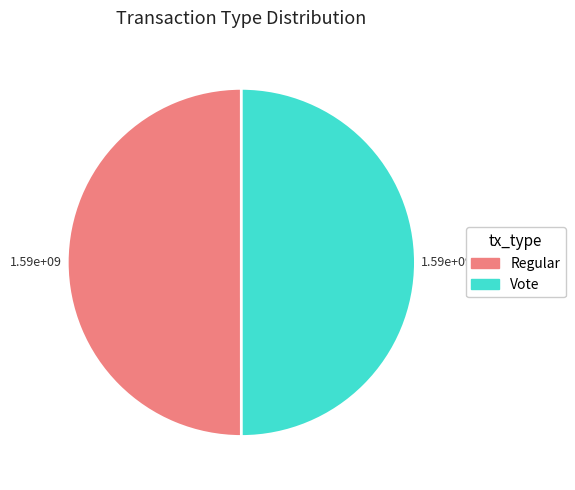

Approximately how many times larger is the value at Vote compared to Regular?

1.0